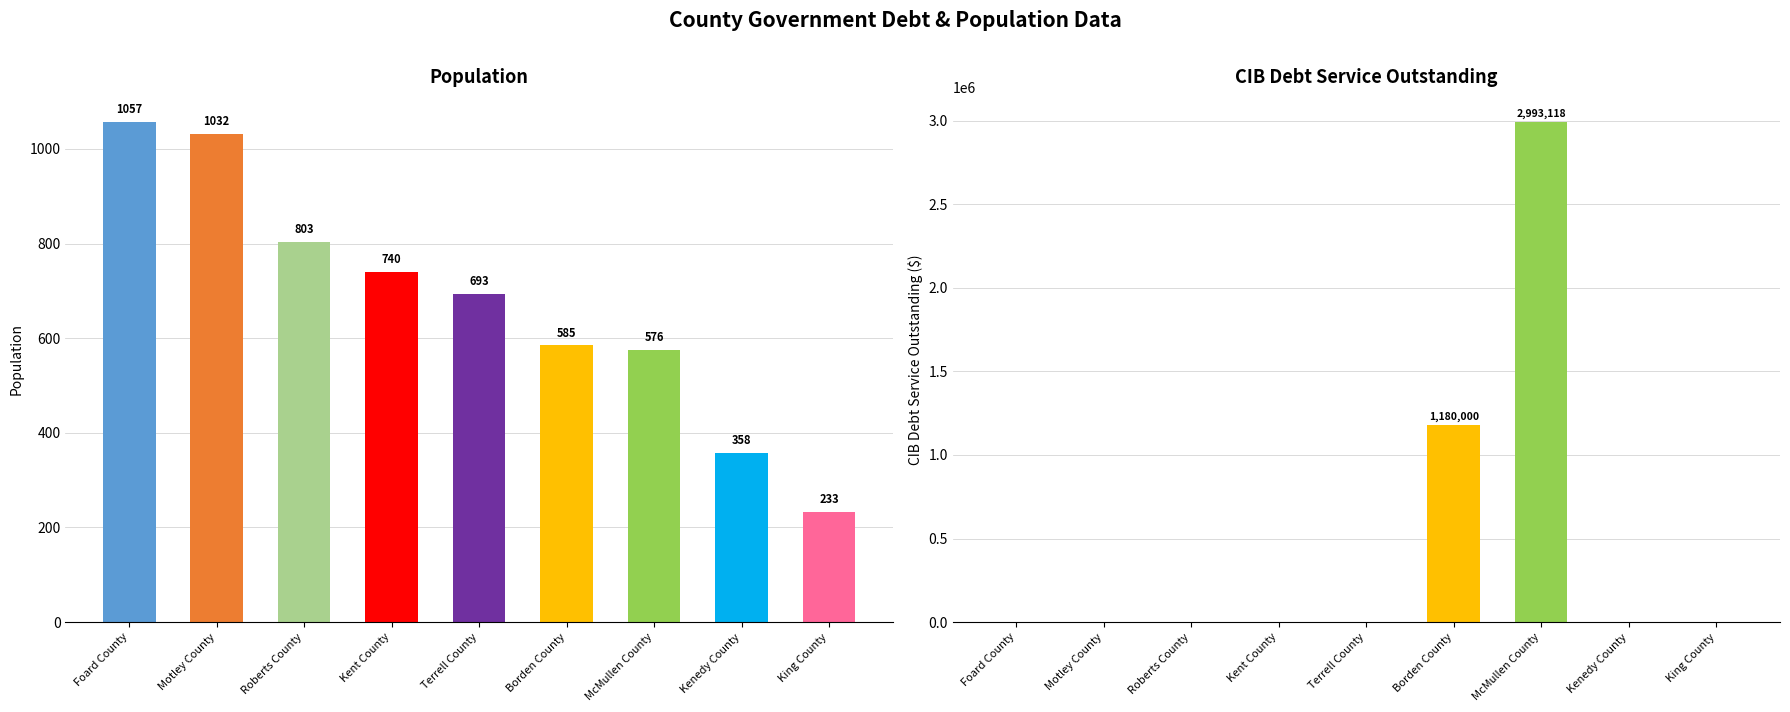

Reading left to right, list all the values displayed in this chart.

Population: 1057.0	1032.0	803.0	740.0	693.0	585.0	576.0	358.0	233.0
CIBDebtServiceOutstanding: 0.0	0.0	0.0	0.0	0.0	1180000.0	2993117.8	0.0	0.0